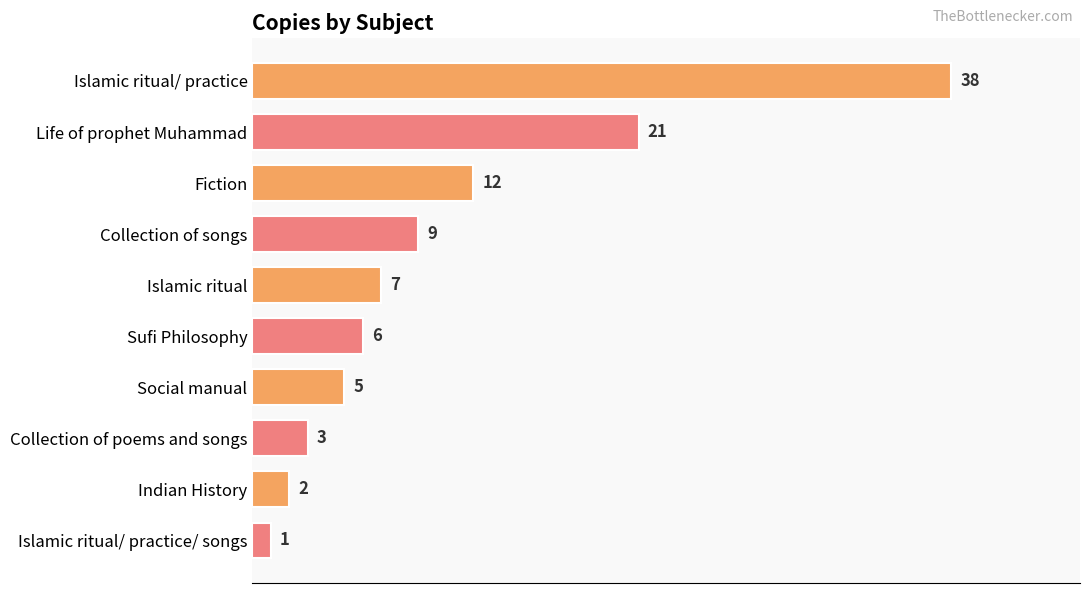

True or false: the data shows 8 at Sufi Philosophy.

False